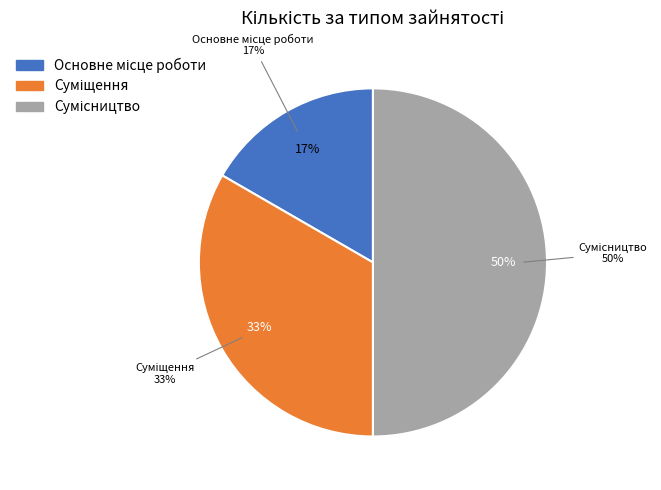

Is there a majority slice in this chart?

No